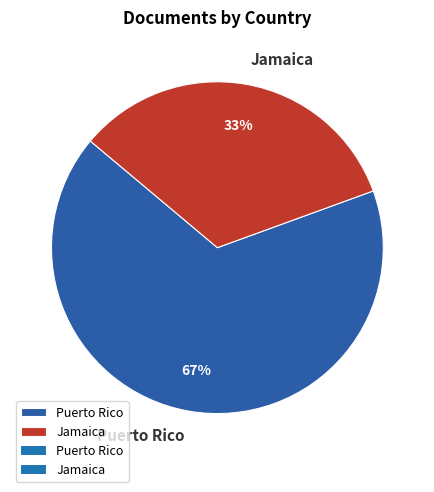

Approximately how many times larger is the value at Jamaica compared to Puerto Rico?

0.5